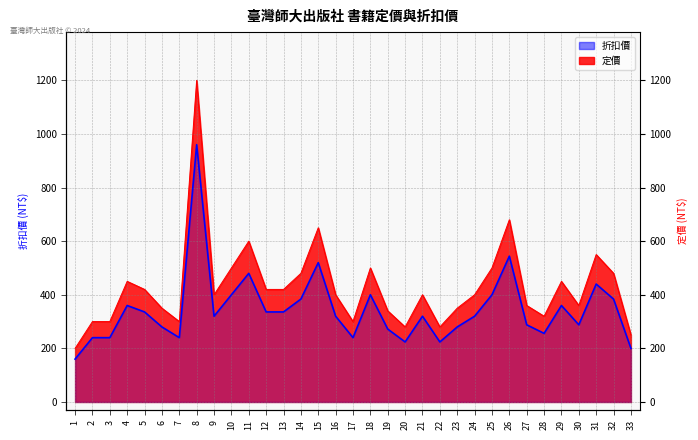

Reading left to right, what are all the values shown in this chart?

160	240	240	360	336	280	240	960	320	400	480	336	336	384	520	320	240	400	272	224	320	224	280	320	400	544	288	256	360	288	440	384	200